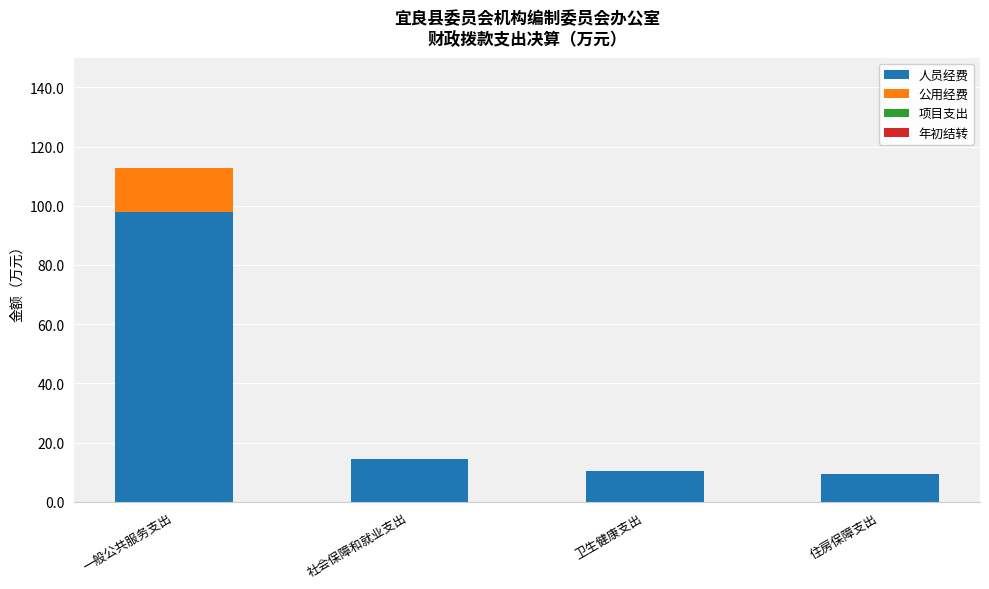

What value does the 人员经费 series have at 住房保障支出?

9.4